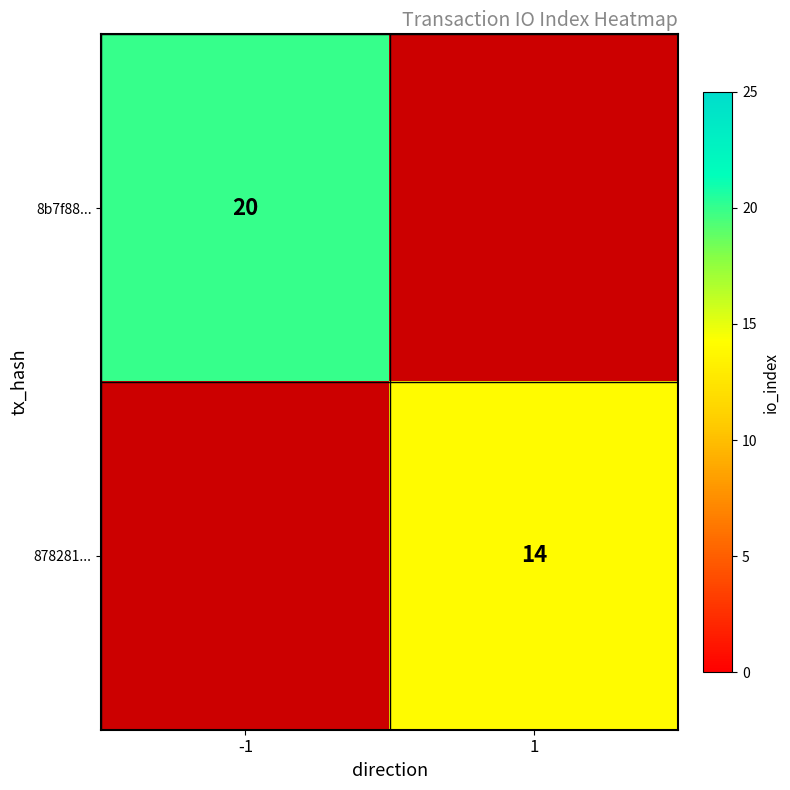

Is the value of 8b7f88... at -1 greater than the value of 878281... at 1?

Yes